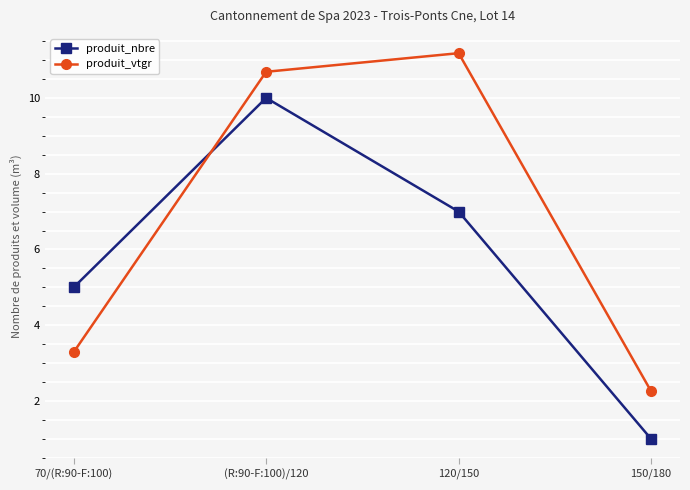

Where do produit_vtgr and produit_nbre first cross each other?

70/(R:90-F:100) and (R:90-F:100)/120